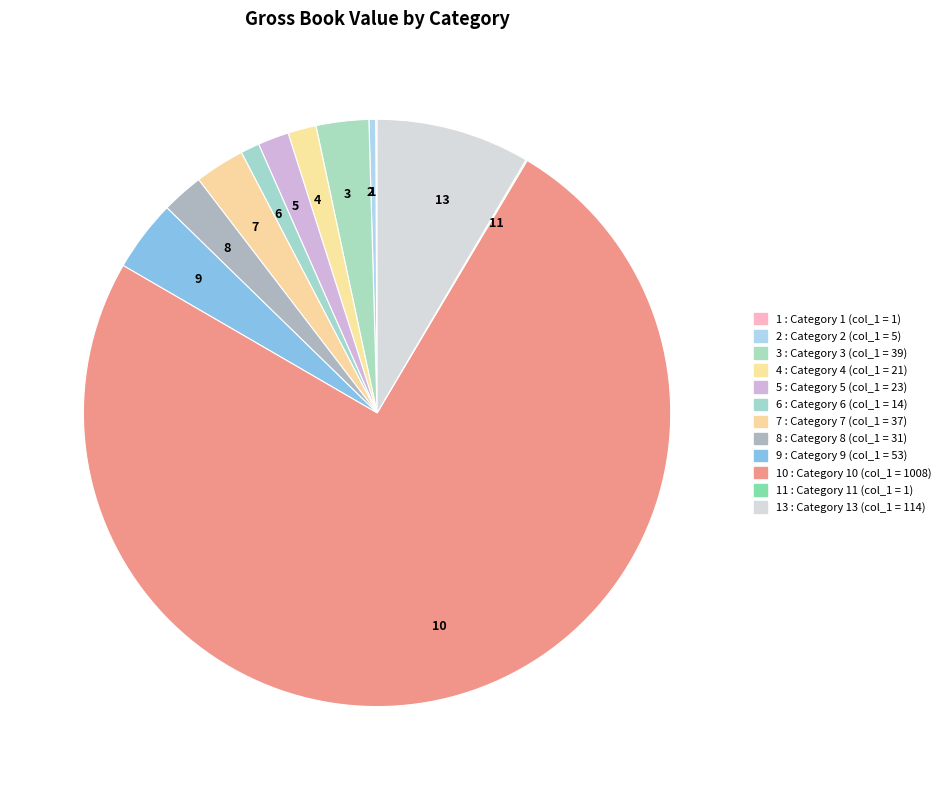

Is there any slice that represents more than half of the pie?

Yes